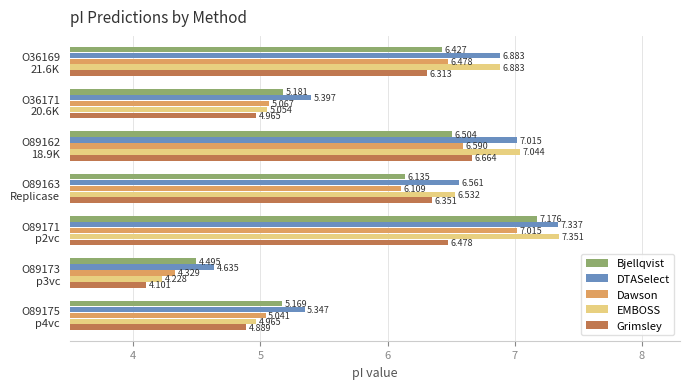

Which series has the largest range (max minus min)?

EMBOSS